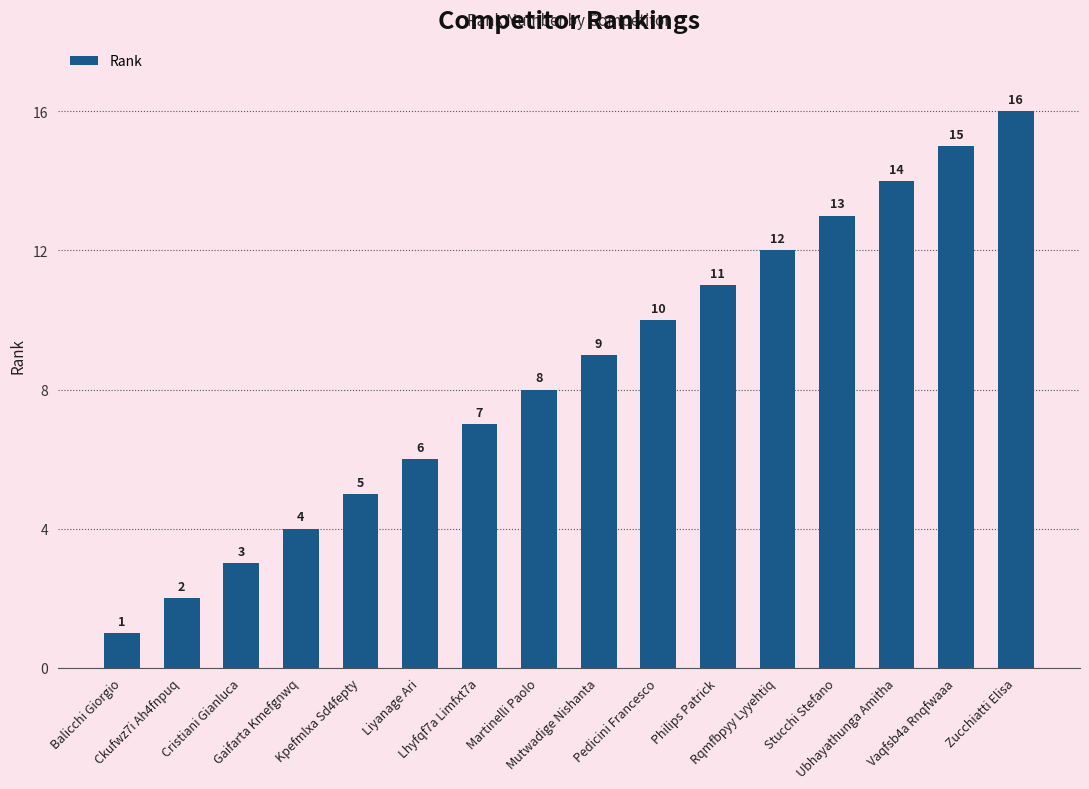

True or false: the data shows 10 at Lhyfqf7a Limfxt7a.

False